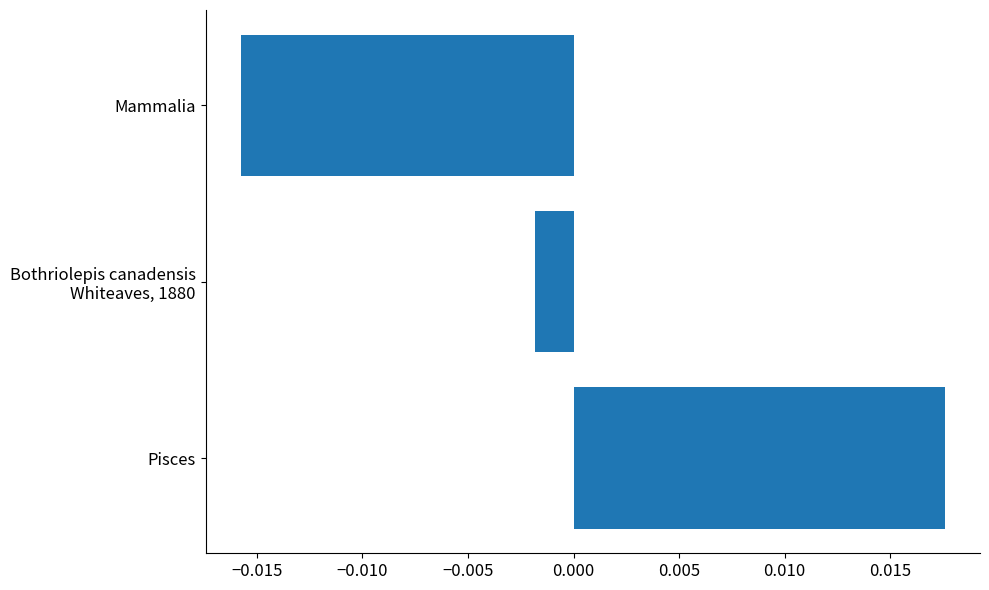

Between Mammalia and Pisces, which is larger?

Pisces